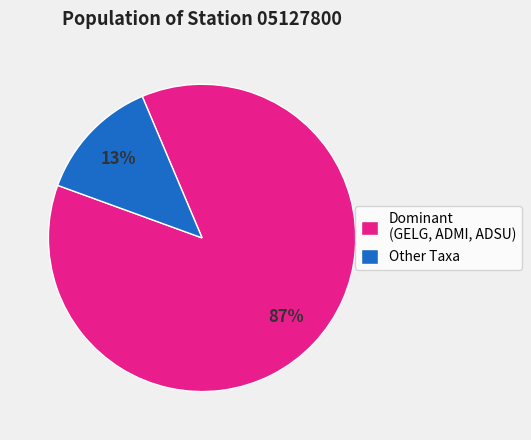

Is there a majority slice in this chart?

Yes